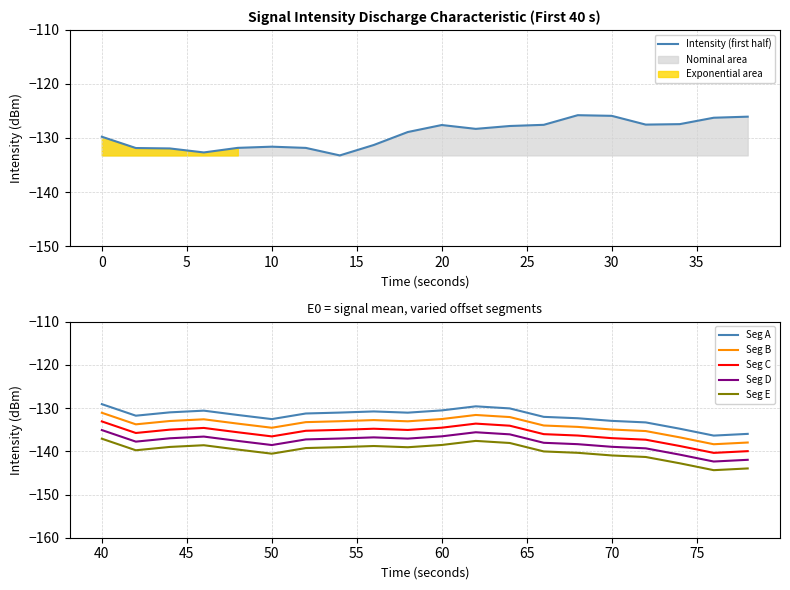

True or false: Seg E and Seg D cross at least once.

False